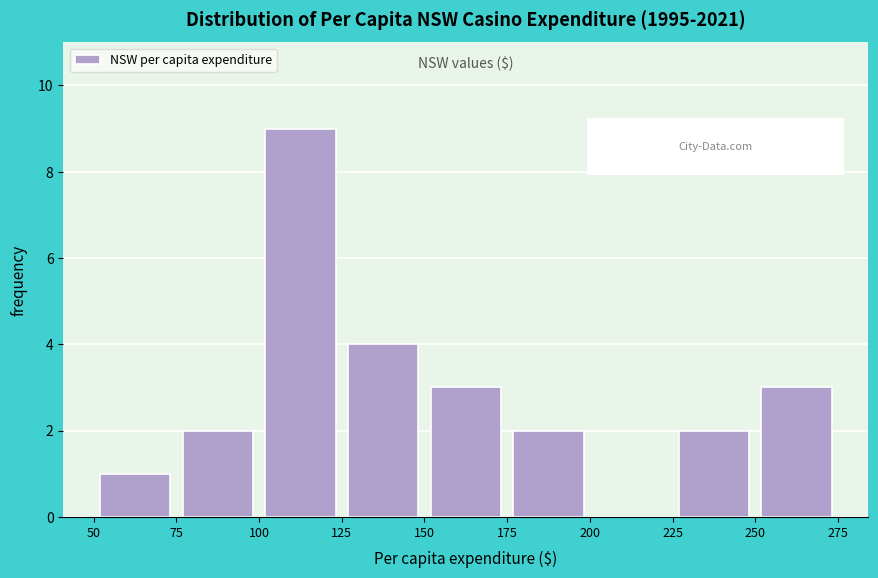

Reading left to right, transcribe this chart: for each bar, give the range it covers on the x-axis and its height. The values are not printed on the chart, so give them approximately, as read against the axis.

50 to 75: 1
75 to 100: 2
100 to 125: 9
125 to 150: 4
150 to 175: 3
175 to 200: 2
200 to 225: 0
225 to 250: 2
250 to 275: 3